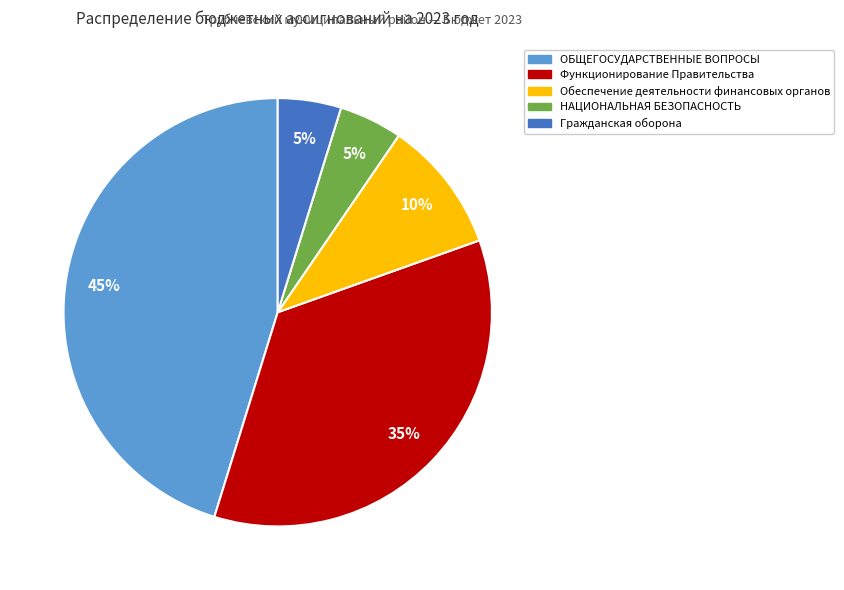

Is there a majority slice in this chart?

No